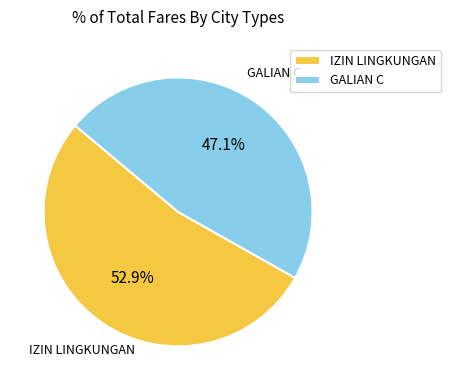

To the nearest percent, what is the difference between the largest and smallest slice percentages?

6%